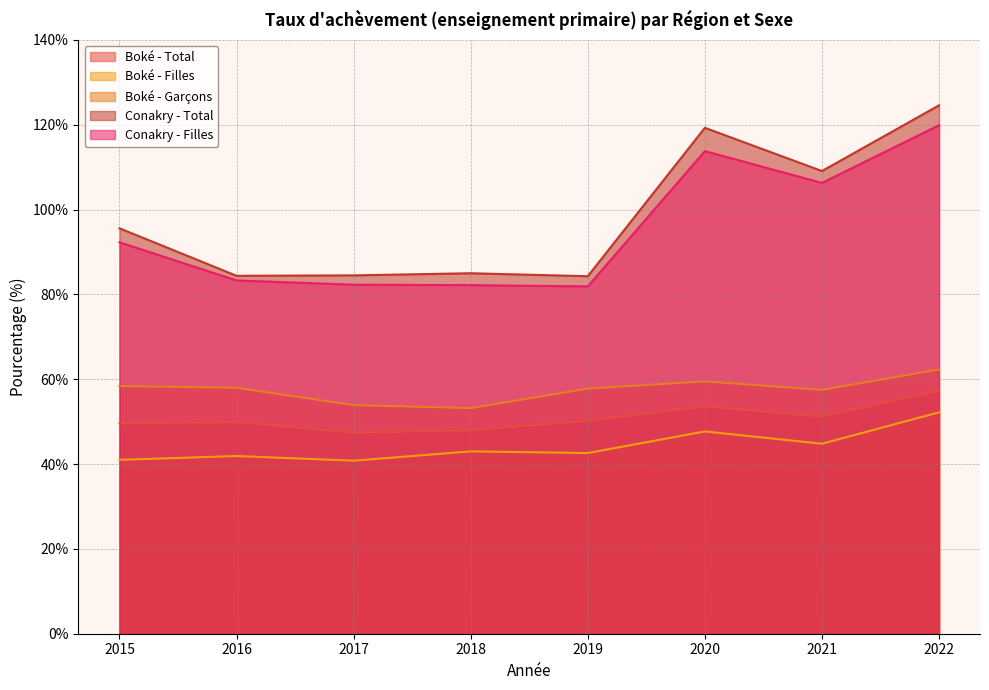

What is the value of the Boké - Filles point at the 6th from the left?

47.7